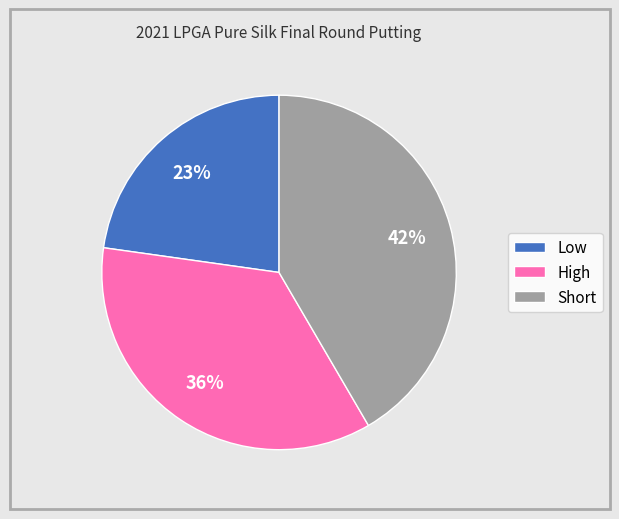

Which category has the biggest portion of the pie?

Short